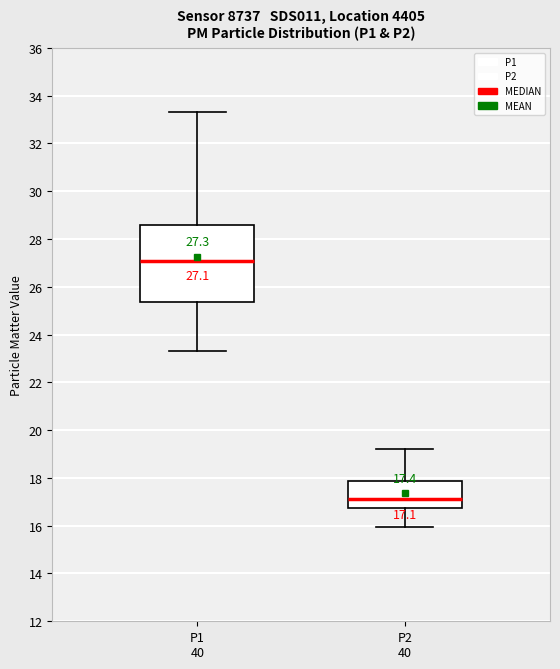

Which box has the lowest median line?

P2 40